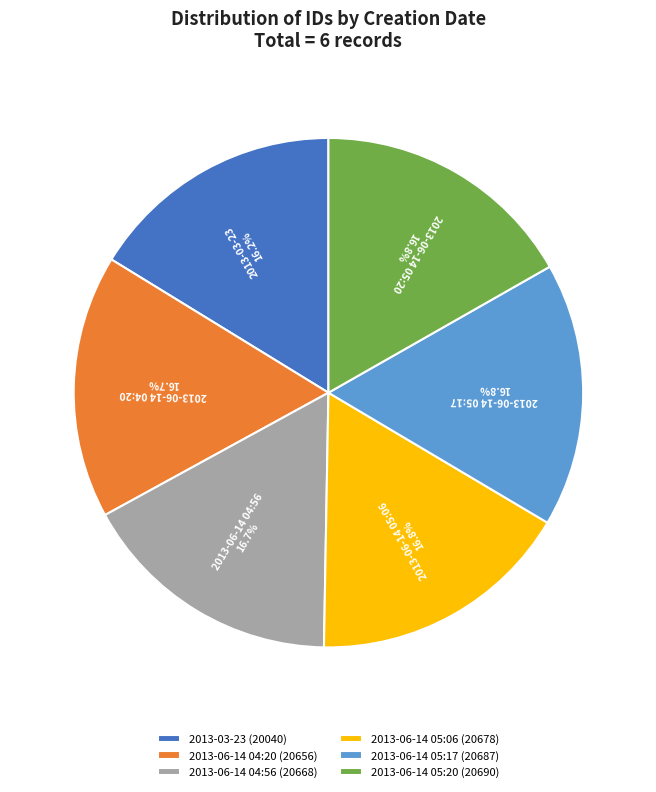

Approximately how many times larger is the value at 2013-06-14 05:17 compared to 2013-06-14 05:20?

1.0